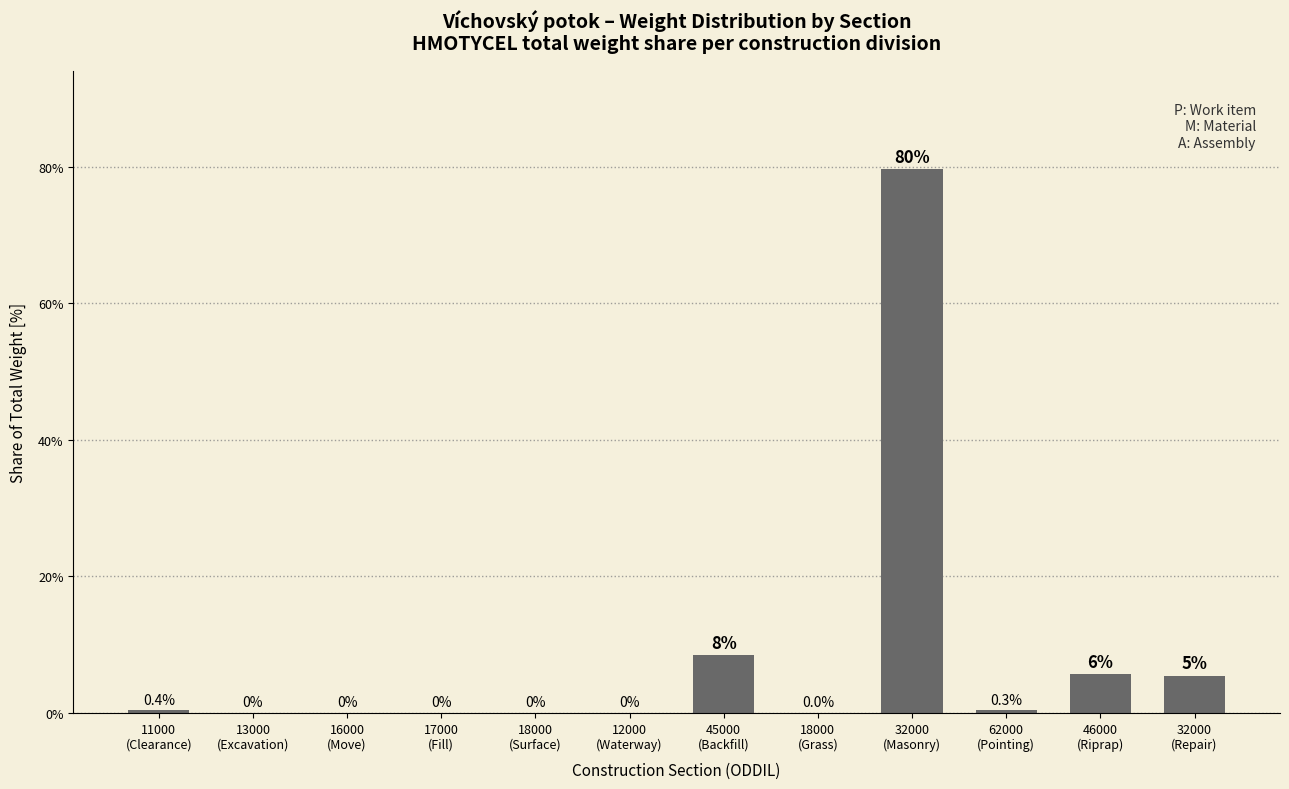

What is the maximum value shown in the chart?

79.7